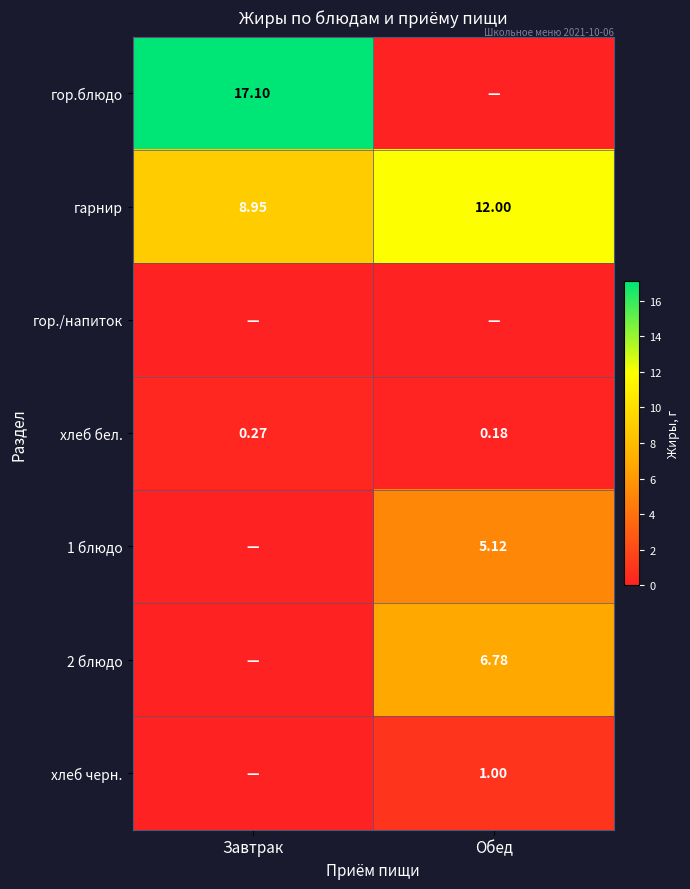

Rank the categories by гарнир value from highest to lowest.

Обед, Завтрак